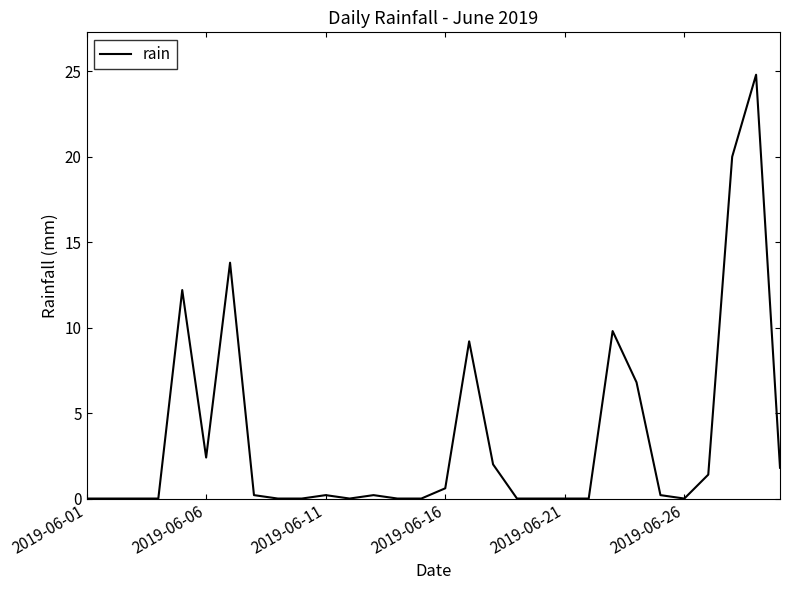

What is the difference between the maximum and minimum values?

24.8